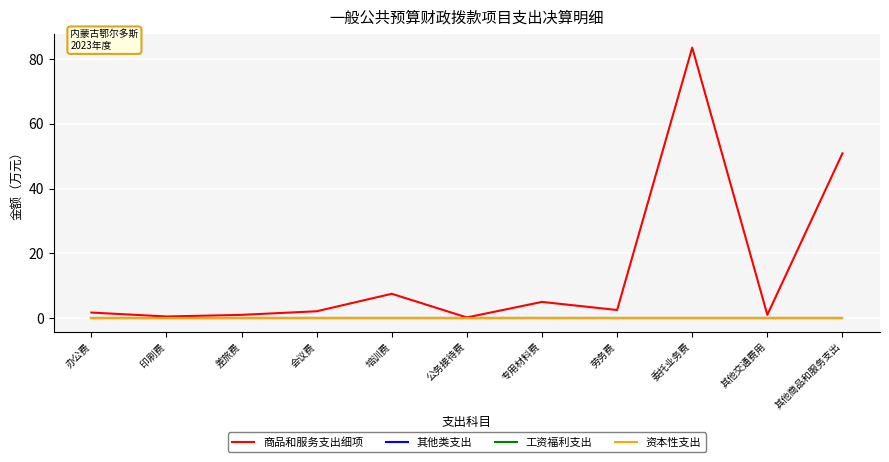

What is the difference between the highest and lowest values at 会议费?

2.1